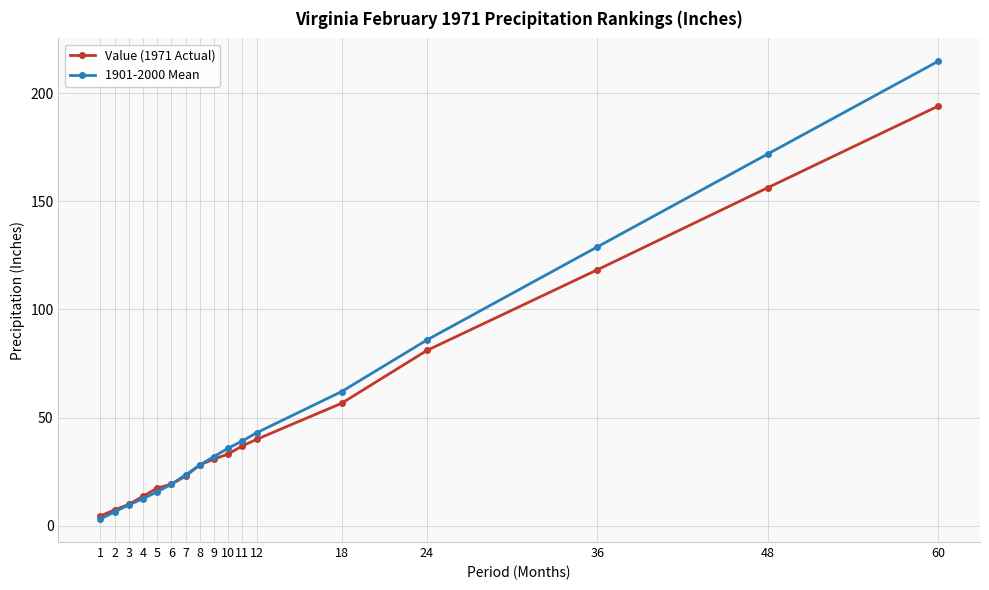

True or false: 1901-2000 Mean has a value of 16.0 at 11.

False